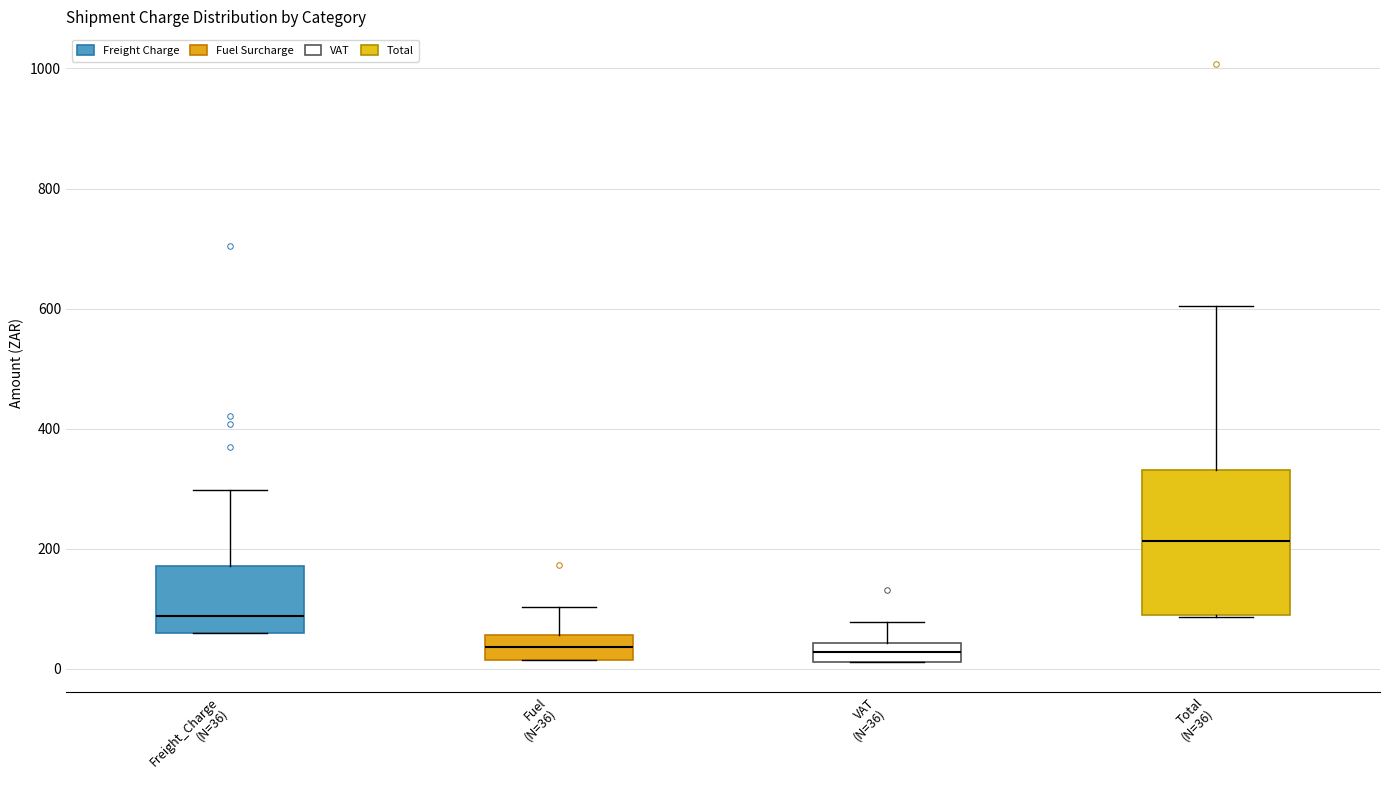

Reading left to right, read every box against the y-axis: the position of its median line, the range the box covers, and the ends of its whiskers. The values are not printed on the chart, so give them approximately, as read against the axis.

Freight_Charge (N=36): median 80, box 60 to 180, whiskers 60 to 300
Fuel (N=36): median 40, box 20 to 60, whiskers 20 to 100
VAT (N=36): median 20 (inside the box), box 20 to 40, whiskers 20 to 80
Total (N=36): median 220, box 80 to 340, whiskers 80 to 600